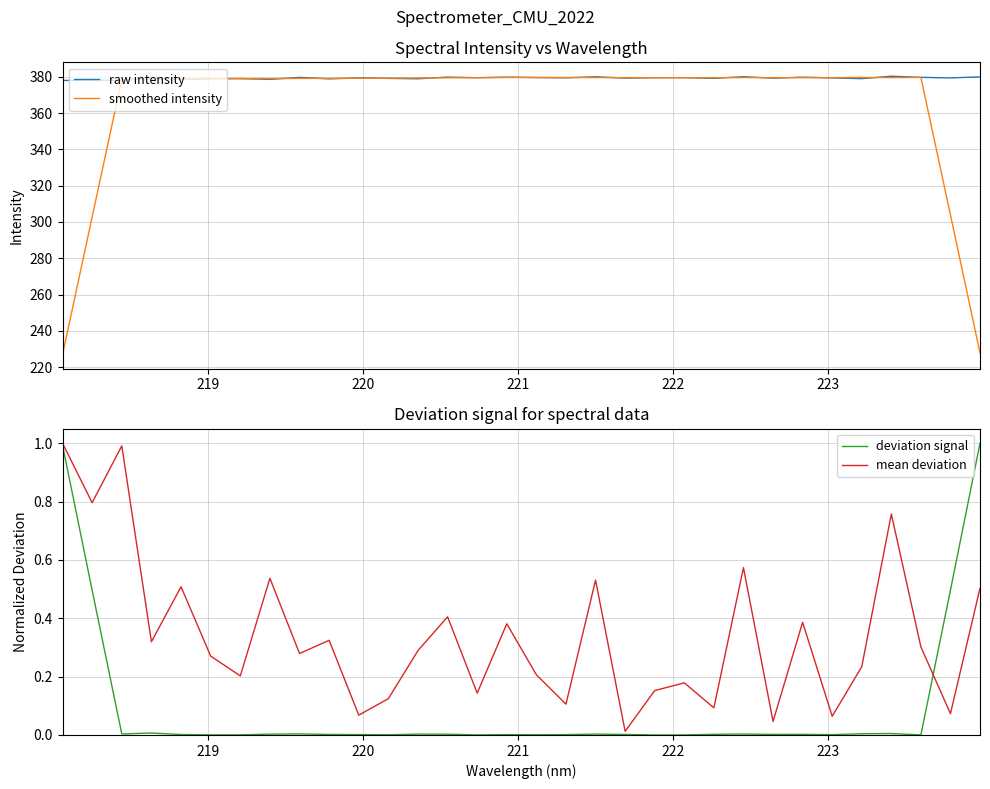

Is this an area chart (filled region under the line)?

No